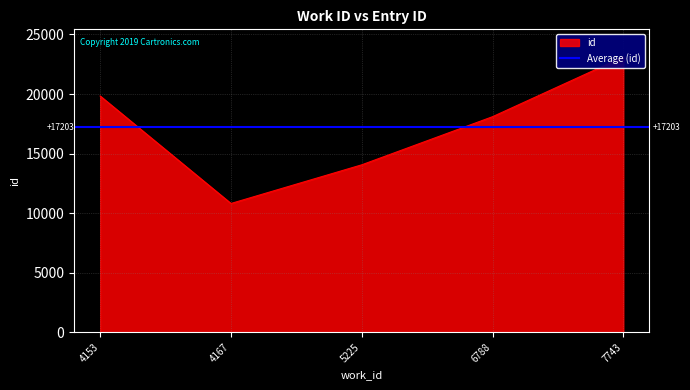

How many data points are above 18097?

2